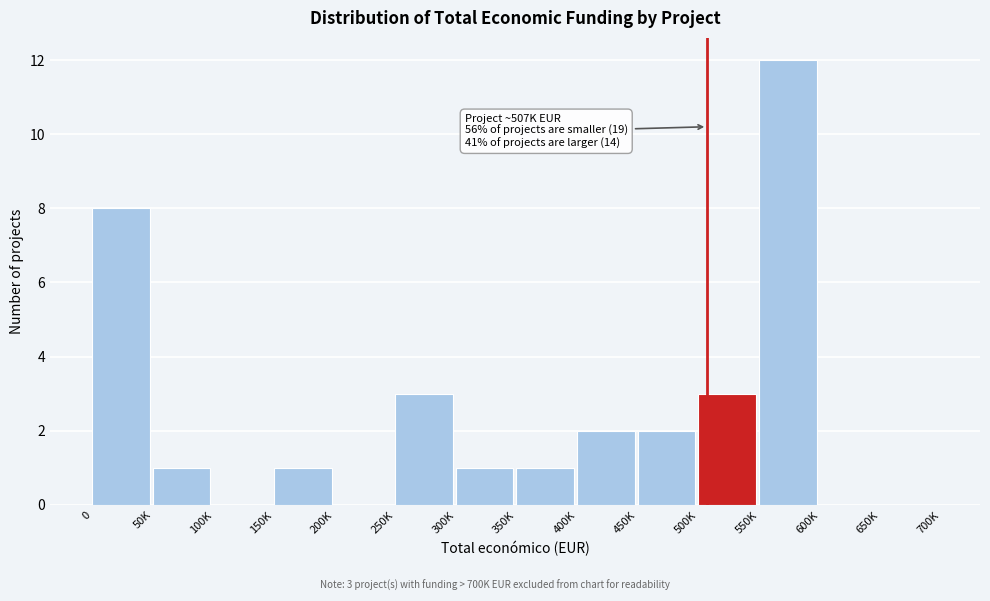

Reading left to right, transcribe all the data shown in this chart.

0=8	50K=1	100K=0	150K=1	200K=0	250K=3	300K=1	350K=1	400K=2	450K=2	500K=3	550K=12	600K=0	650K=0